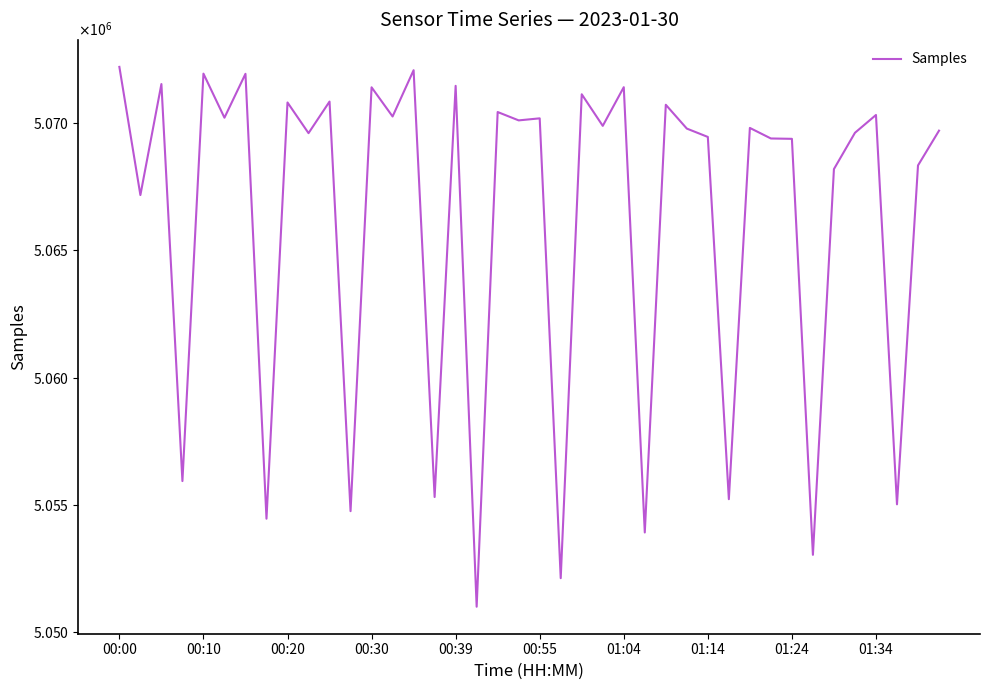

What is the sum of all values?

202649940